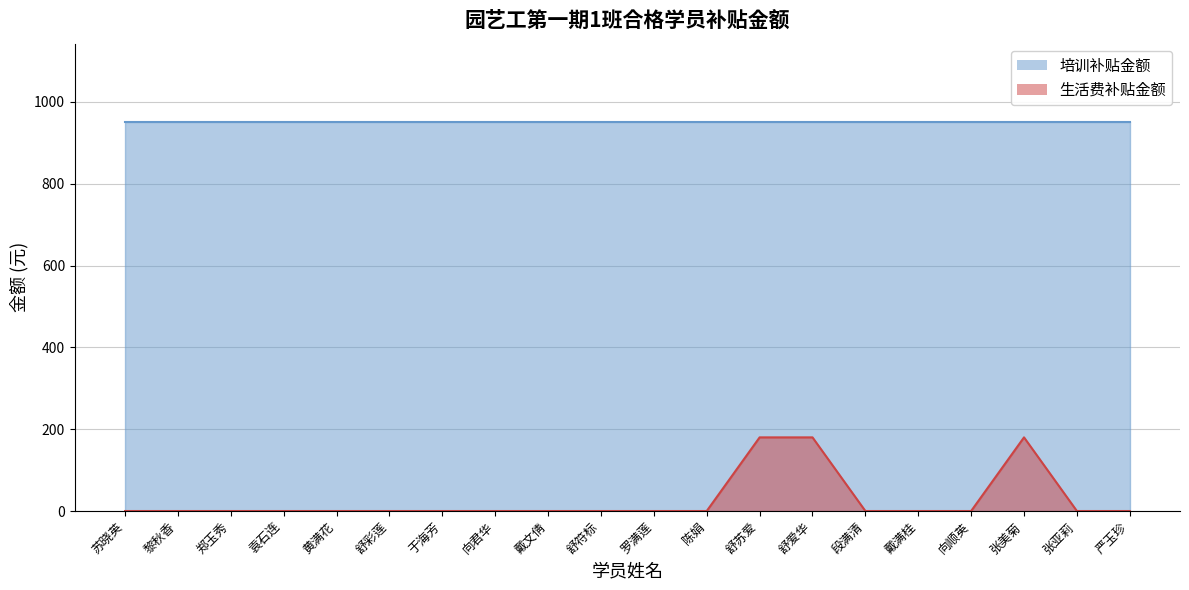

At which category does the data reach its first local peak?

张美菊